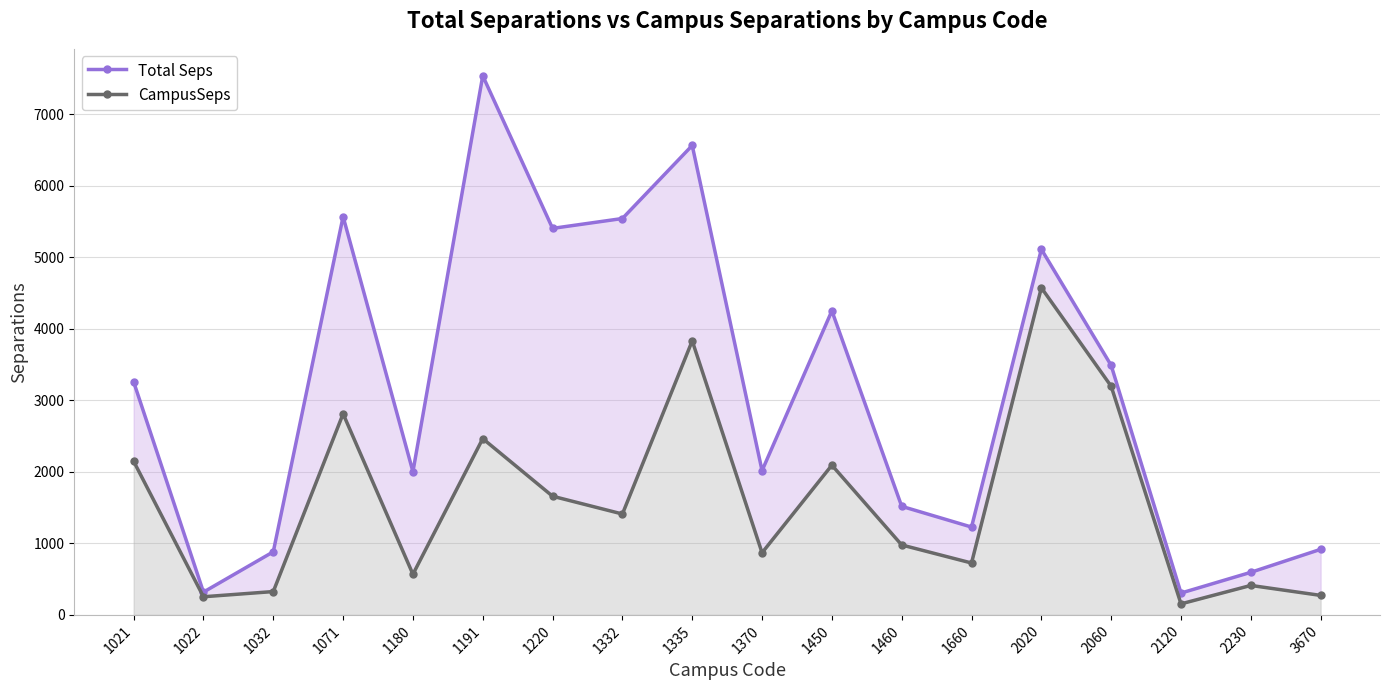

Rank the series at 1335 from highest to lowest value.

Total Seps, CampusSeps